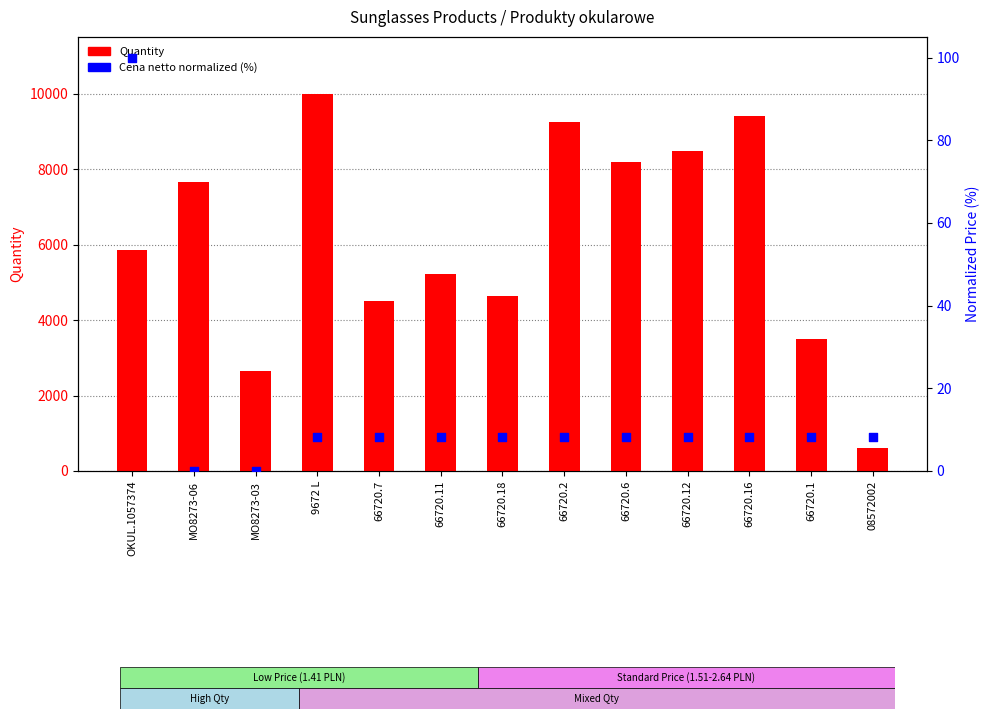

What is the total value across all series at MO8273-03?

2646.0